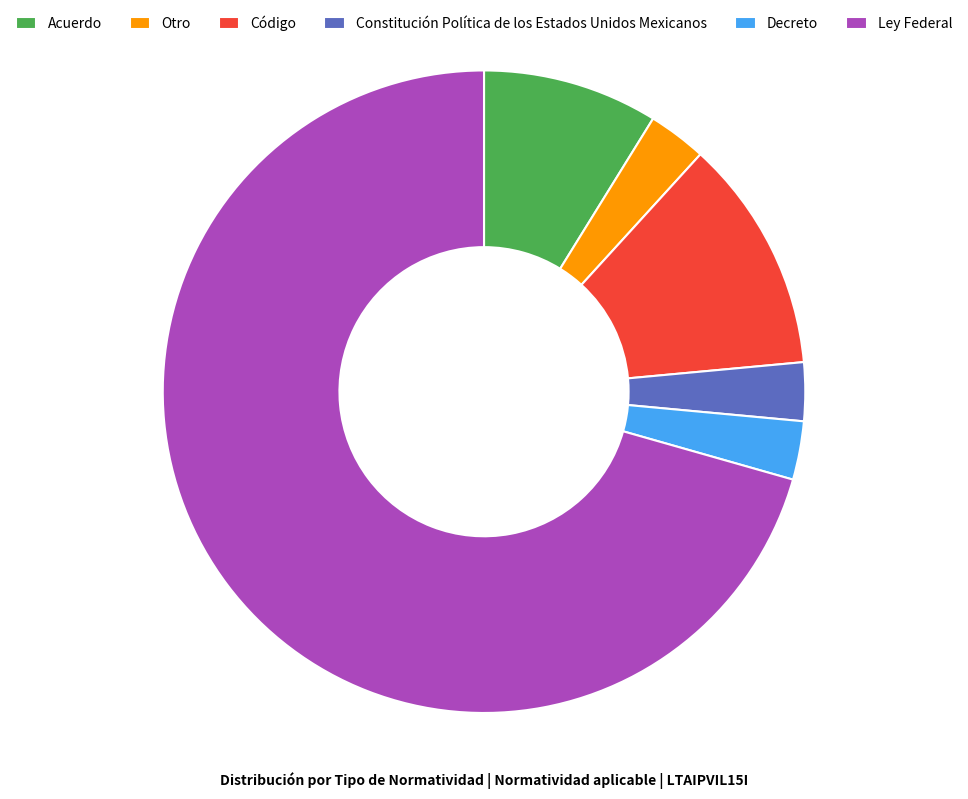

Between Acuerdo and Otro, which is larger?

Acuerdo